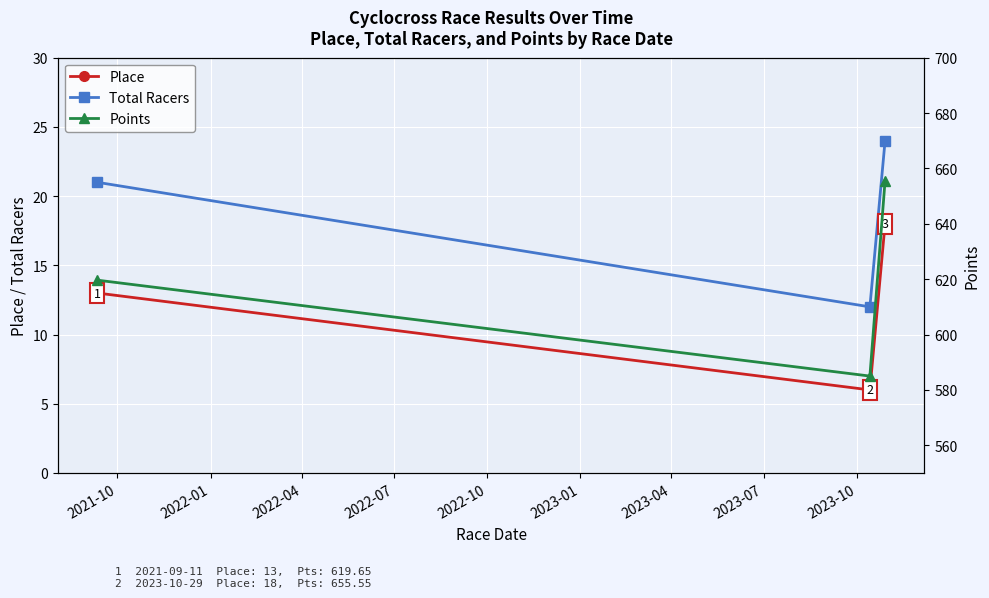

How many series are shown in this chart?

3